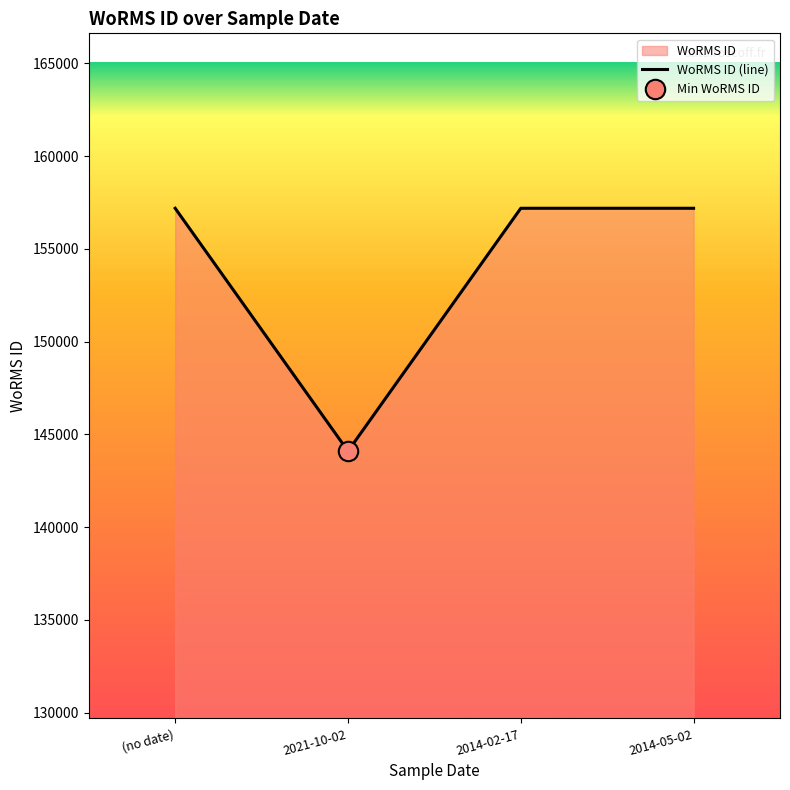

Does the chart have visible grid lines?

No